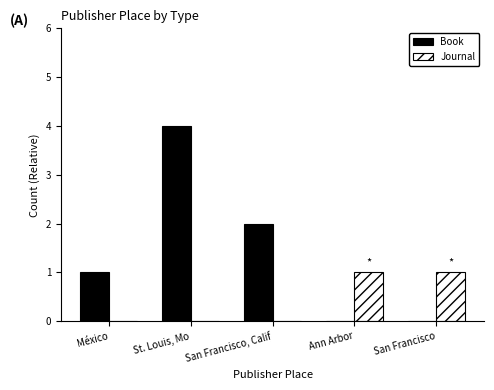

Count the Journal values in the range 0 to 1.

5